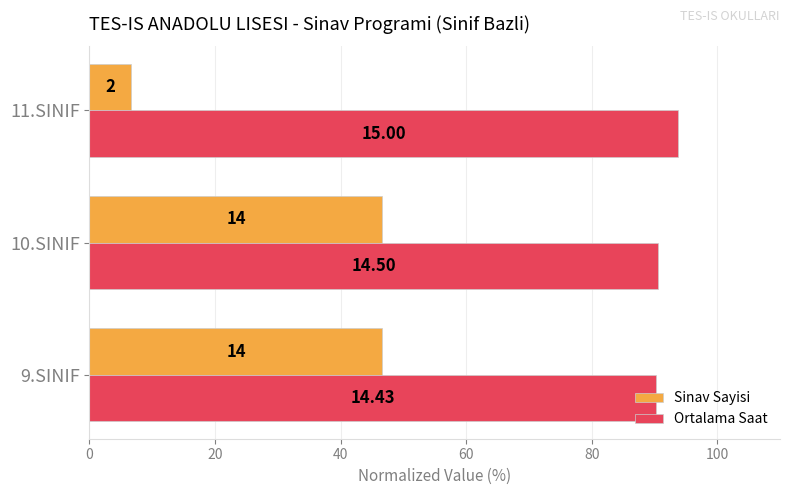

Reading left to right, list all the values displayed in this chart.

Sinav Sayisi: 46.7	46.7	6.7
Ortalama Saat: 90.2	90.6	93.8